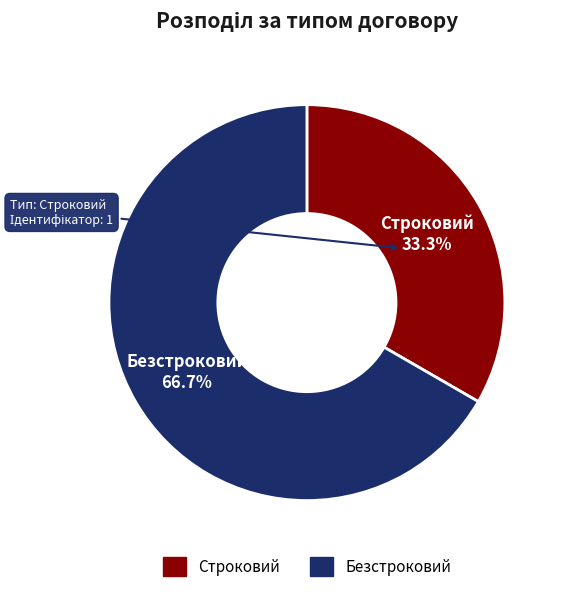

To the nearest percent, what portion does Строковий represent?

33%